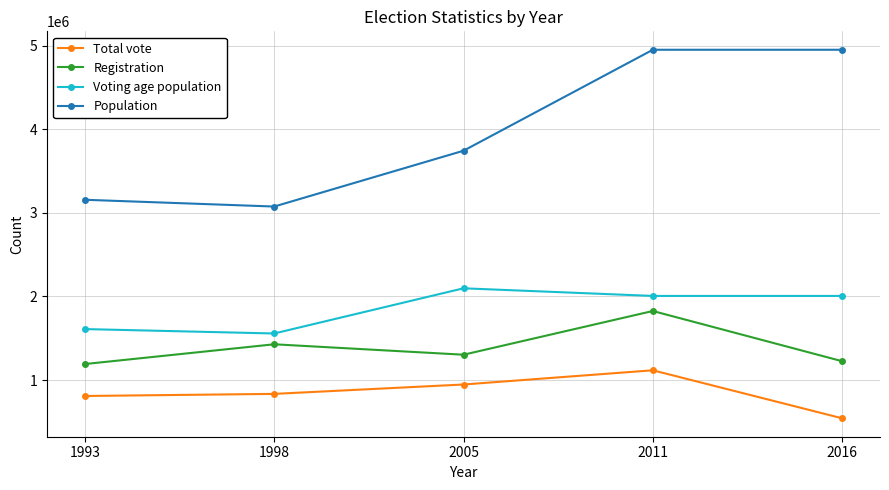

At which category is the sum across all series the highest?

2011